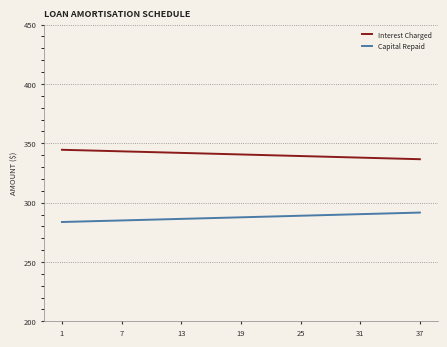

What is the difference between the maximum and minimum values in the Interest Charged series?

7.9